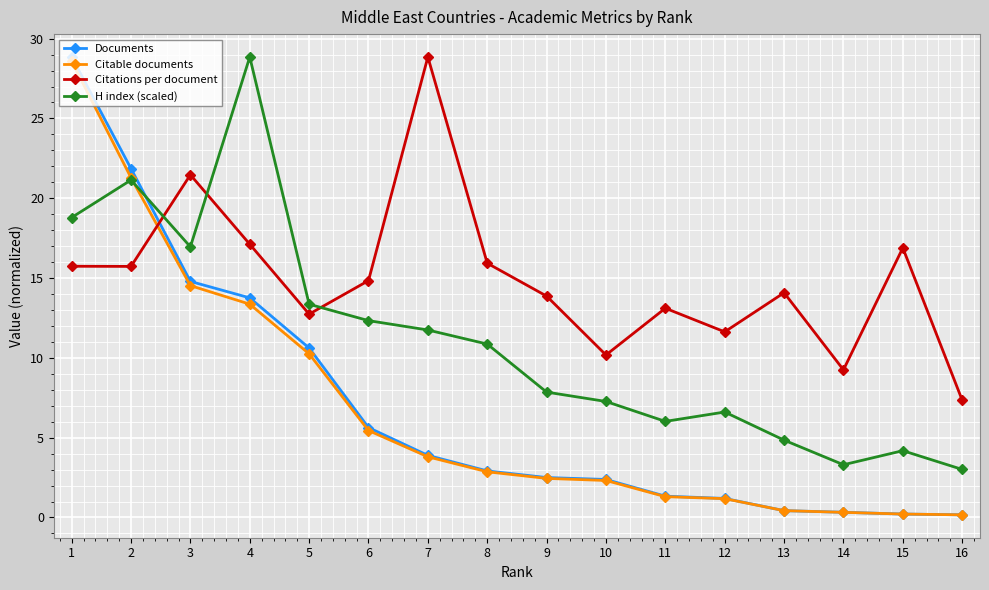

The H index (scaled) series shows 12.3 at 6. True or false?

True